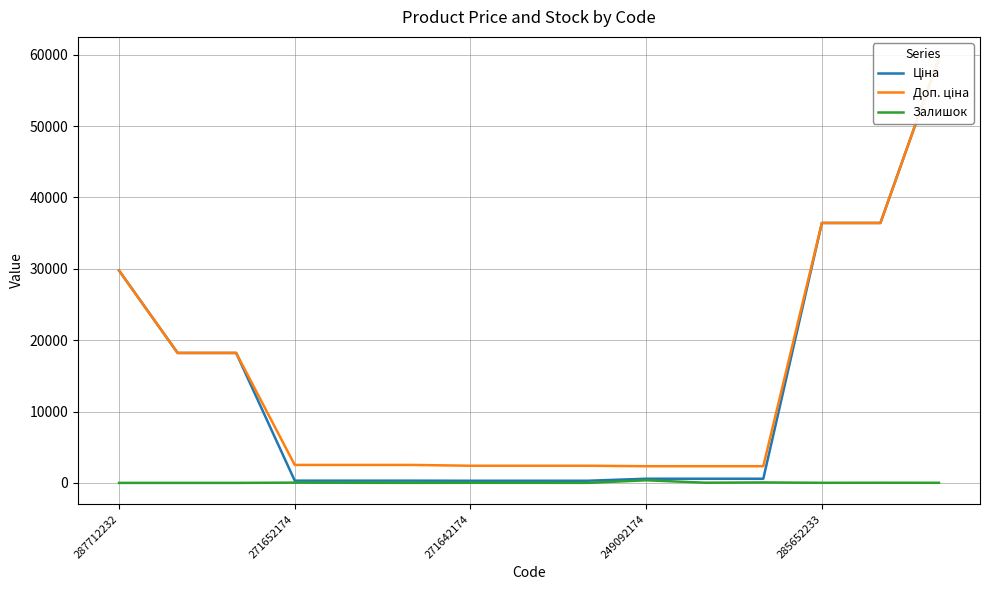

True or false: Залишок and Ціна intersect in this chart.

False